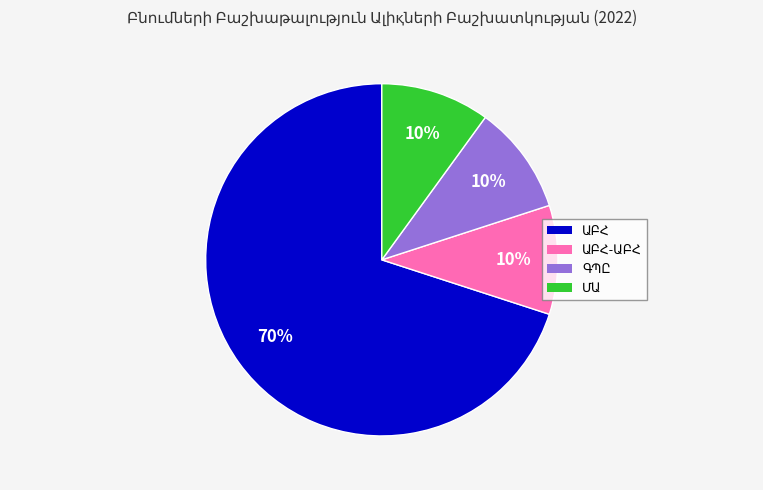

How many slices are in this pie chart?

4